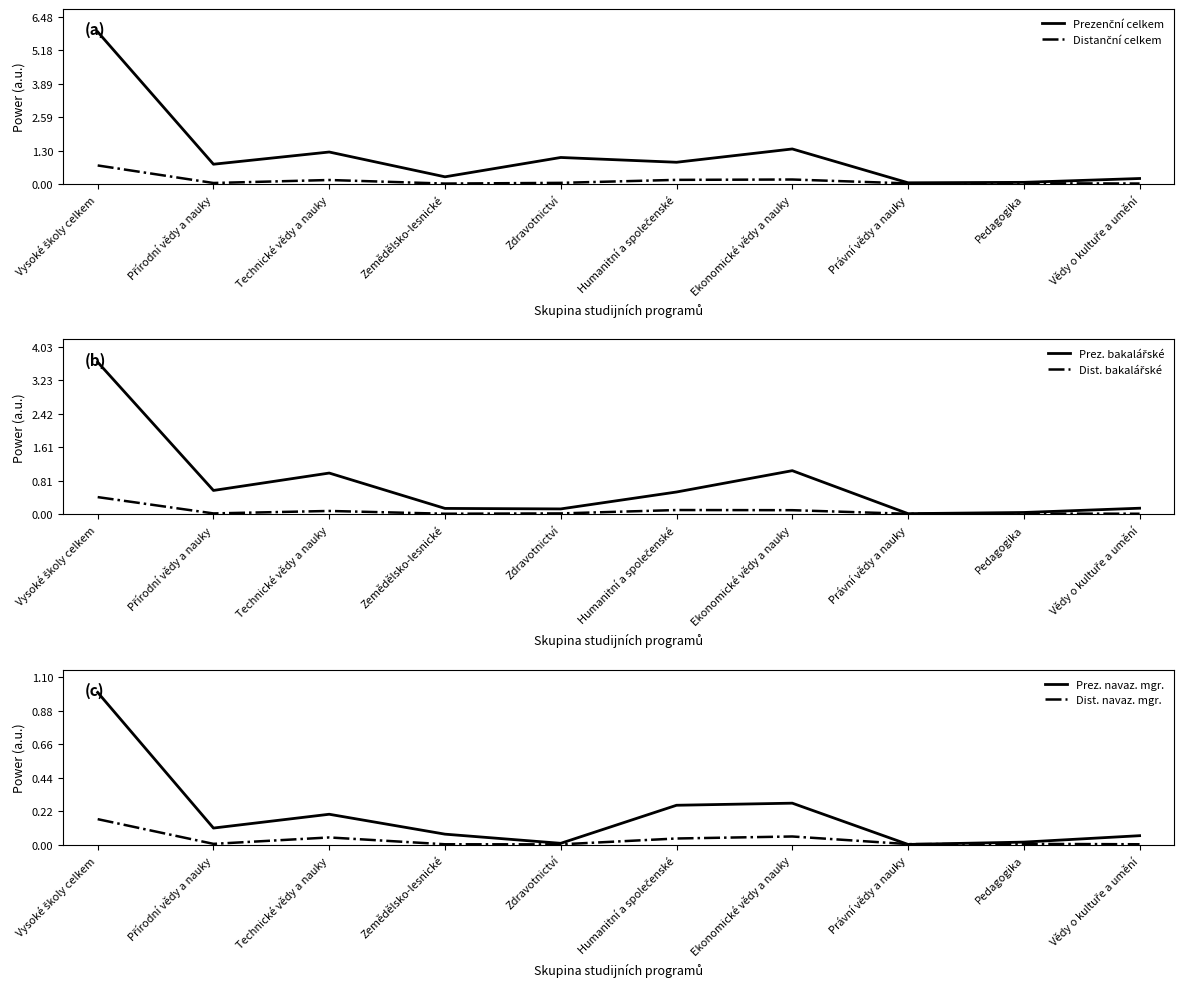

True or false: Prez. navaz. mgr. and Prezenční celkem intersect in this chart.

False